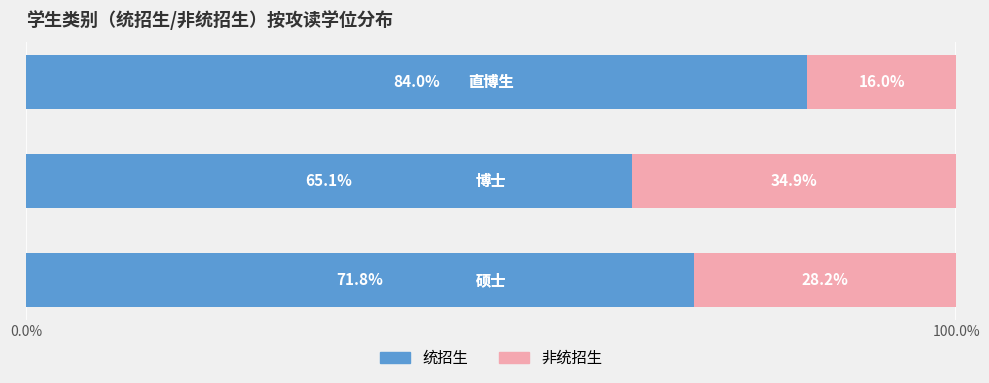

What is the minimum value for 统招生?

65.1